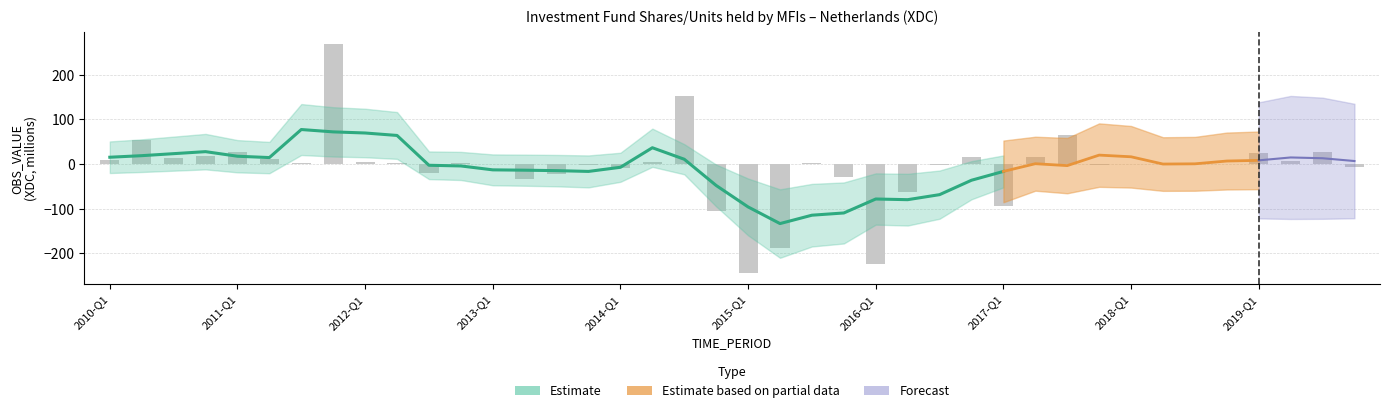

What is the value of the 23rd bar from the left?

3